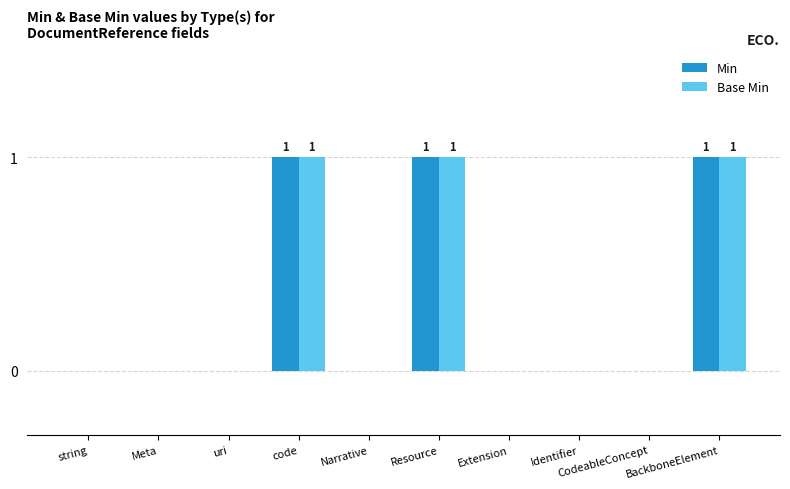

Count the Min values in the range 0 to 1.

10